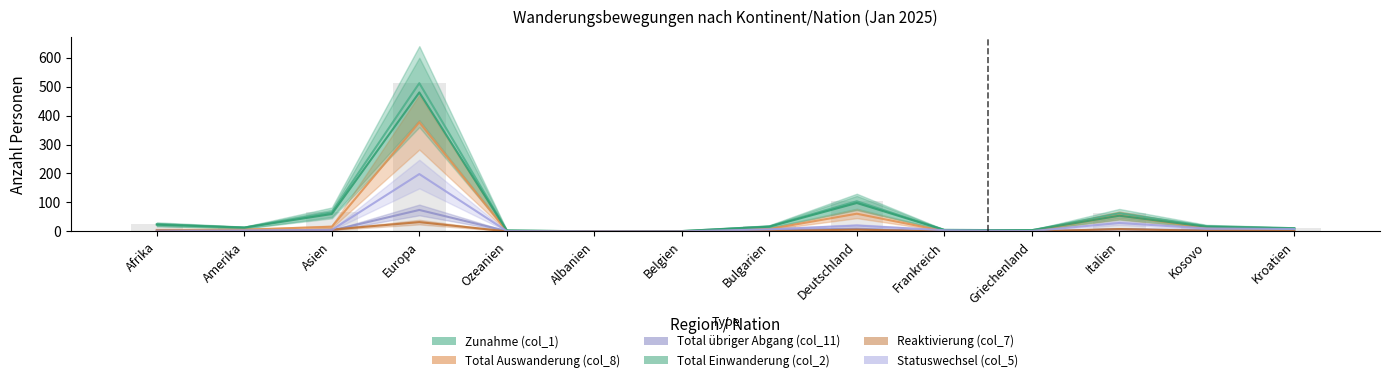

What is the sum of the Total Einwanderung (col_2) values at Amerika and Albanien?

13